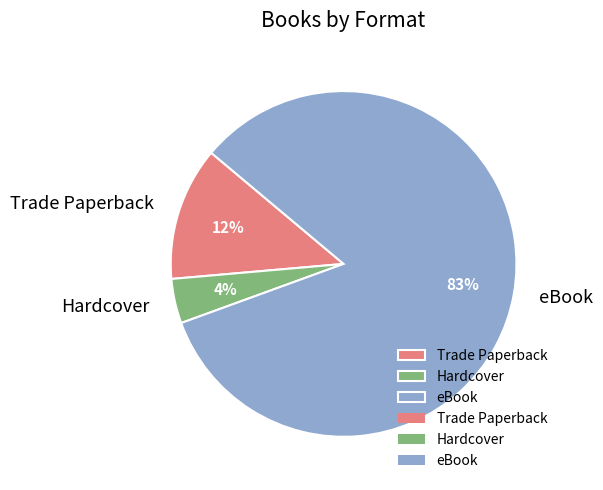

The Hardcover slice represents 4% of the pie. True or false?

True